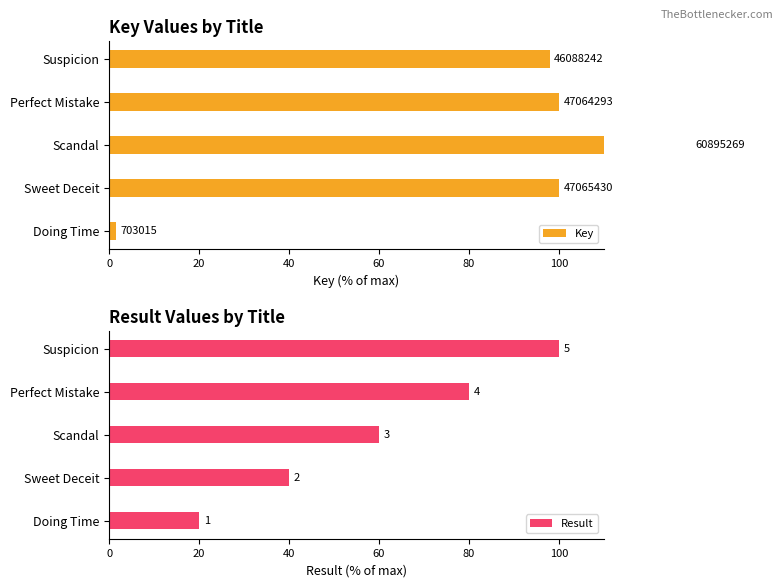

The value of Key at Perfect Mistake is 100.0. True or false?

True